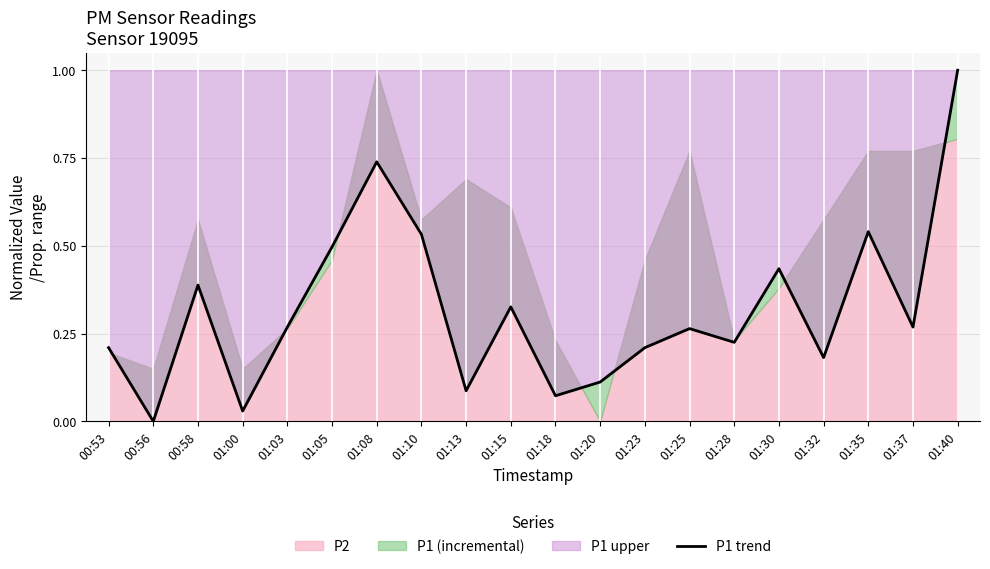

List the labels in order of value, largest first.

01:40, 01:08, 01:35, 01:10, 01:05, 01:30, 00:58, 01:15, 01:03, 01:37, 01:25, 01:28, 00:53, 01:23, 01:32, 01:20, 01:13, 01:18, 01:00, 00:56